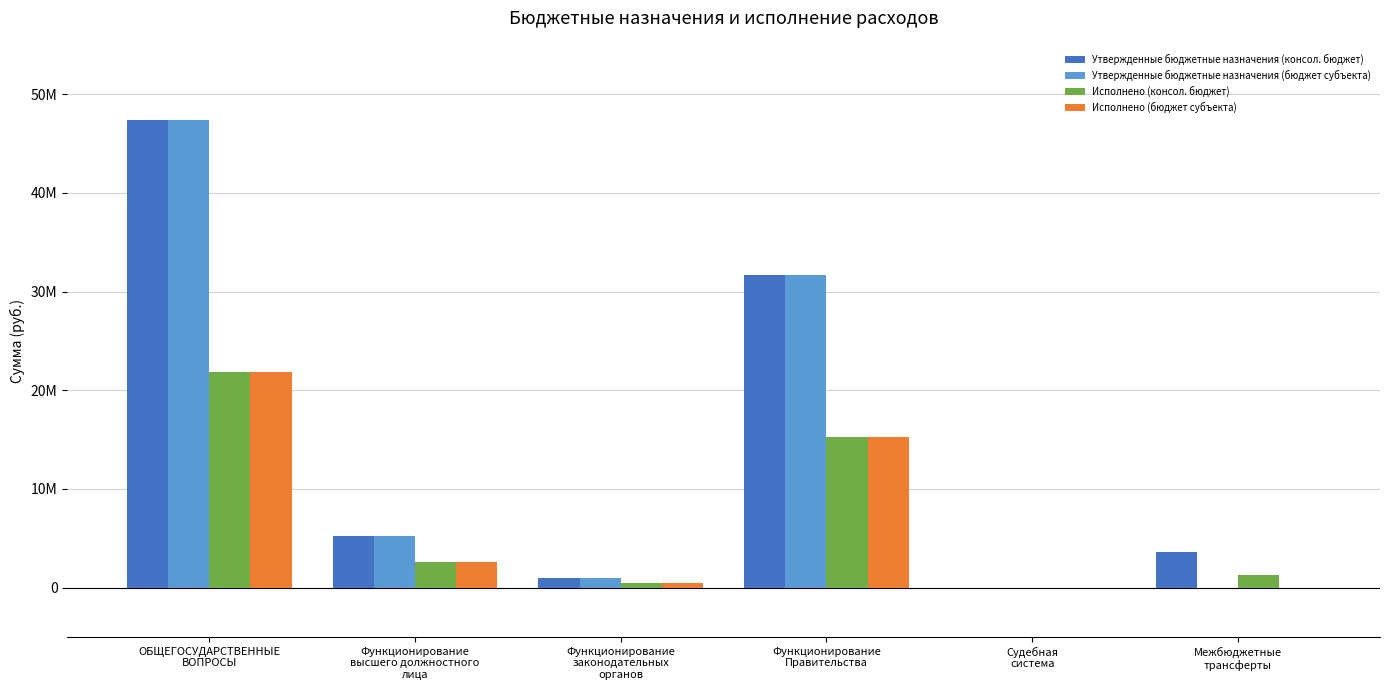

What are all the series names shown in the legend?

Утвержденные бюджетные назначения (консол. бюджет), Утвержденные бюджетные назначения (бюджет субъекта), Исполнено (консол. бюджет), Исполнено (бюджет субъекта)